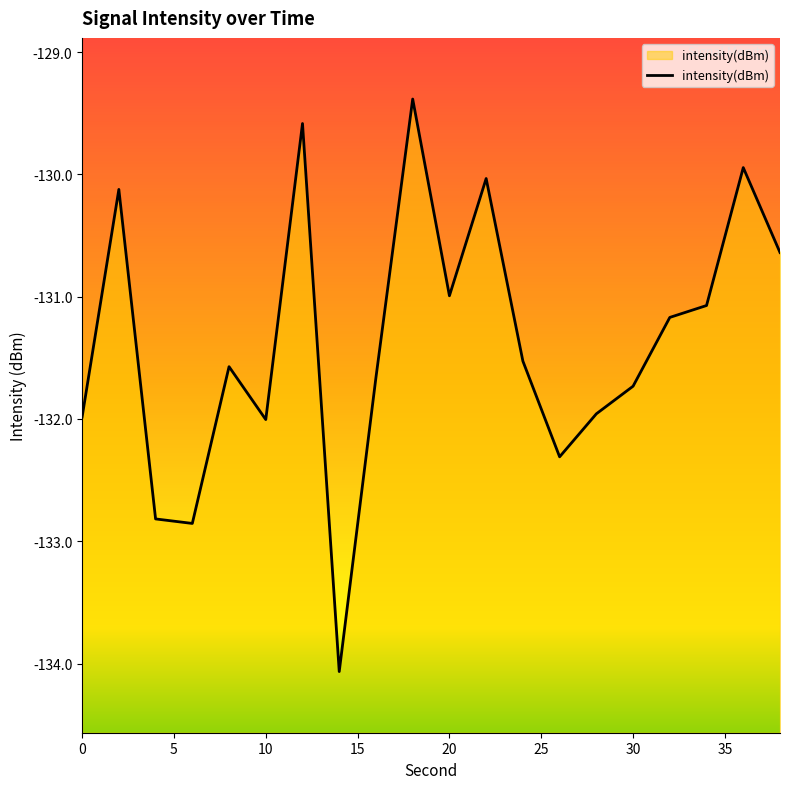

The value at 10 is -210.9. True or false?

False